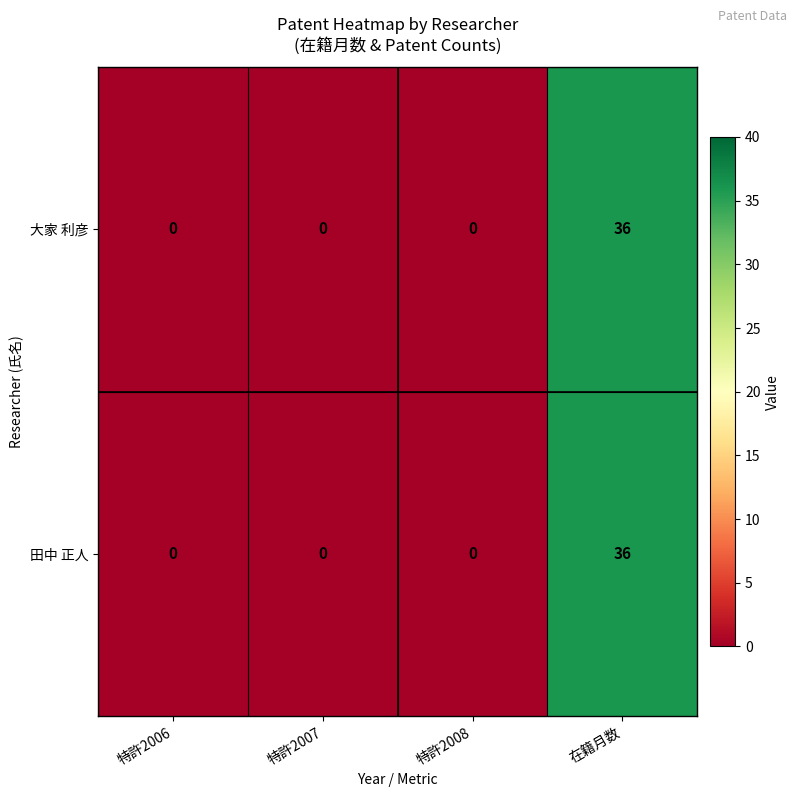

True or false: 田中 正人 has a value of 49 at 在籍月数.

False